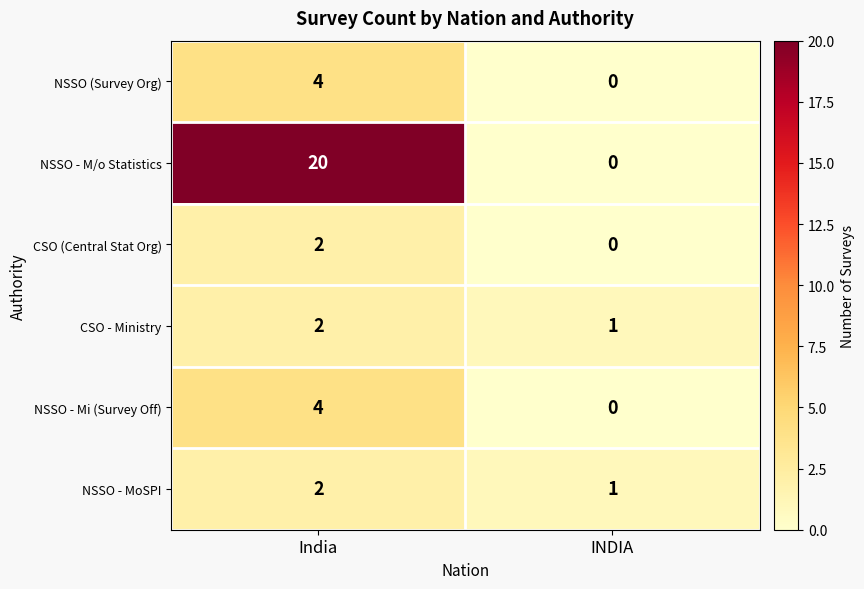

List the labels in order of NSSO - Mi (Survey Off) value, smallest first.

INDIA, India